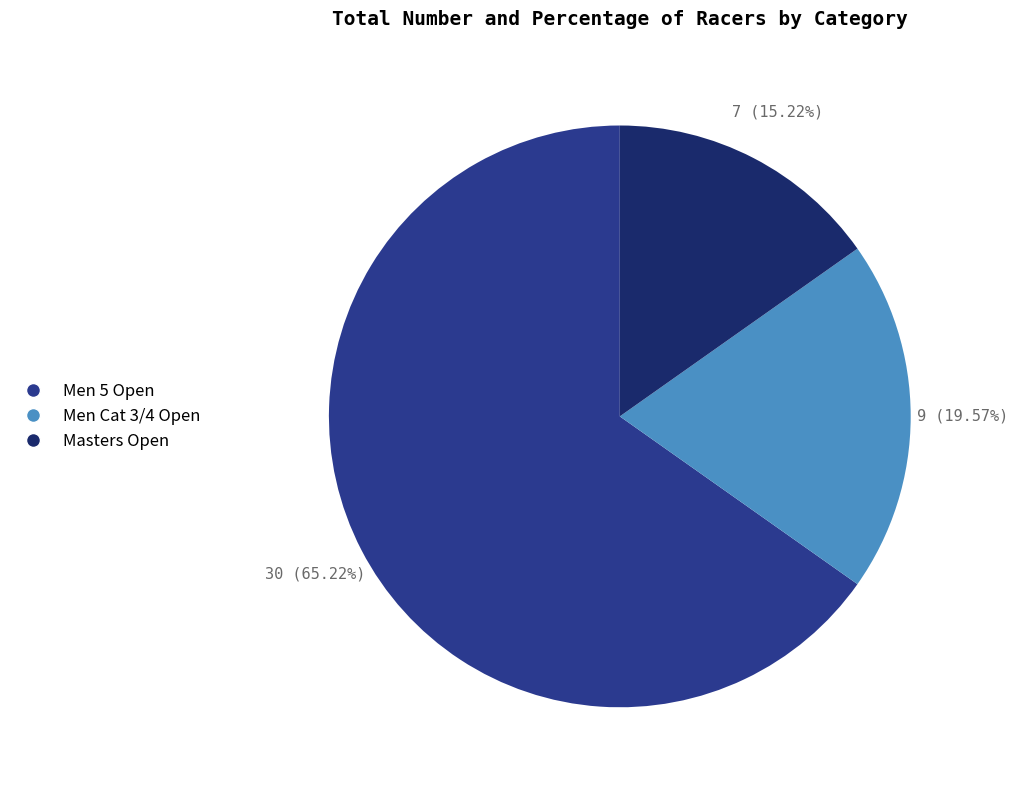

Which category has the smallest portion of the pie?

Masters Open